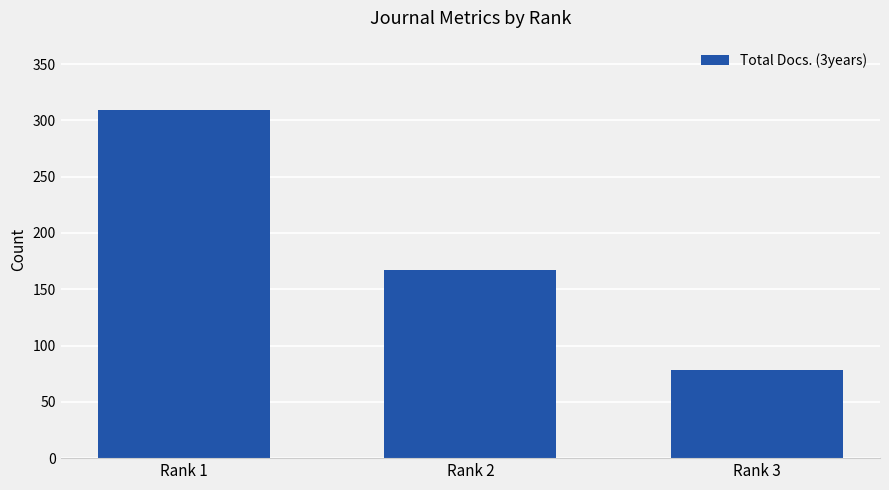

How many distinct data groups are displayed?

1